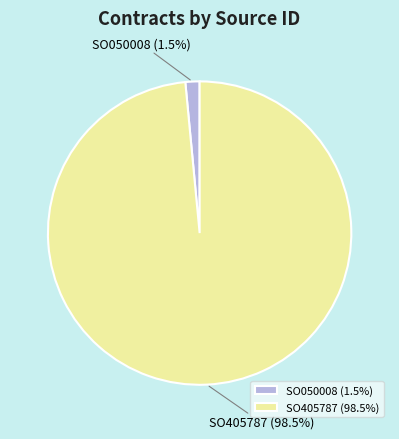

Is there any slice that represents more than half of the pie?

Yes